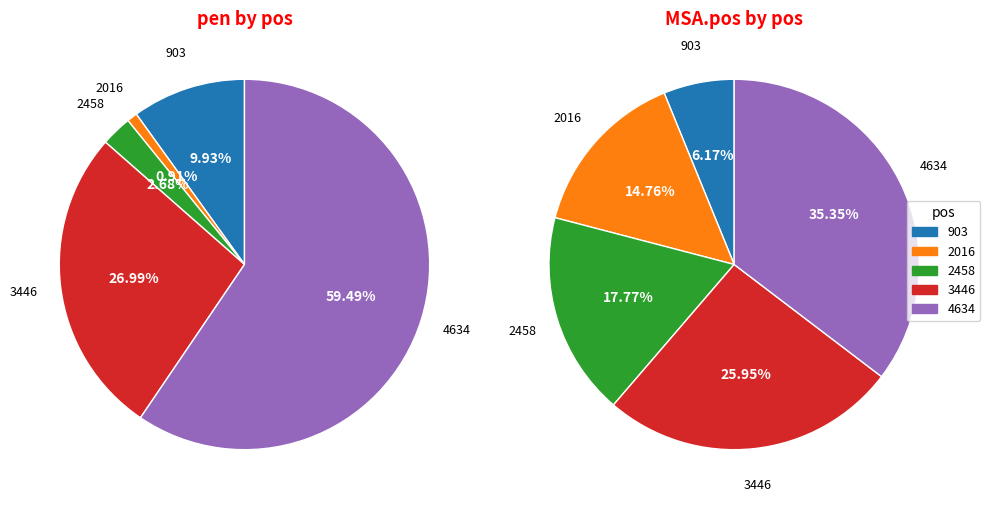

To the nearest percent, what is the combined percentage of 3446 and 2458?

44%